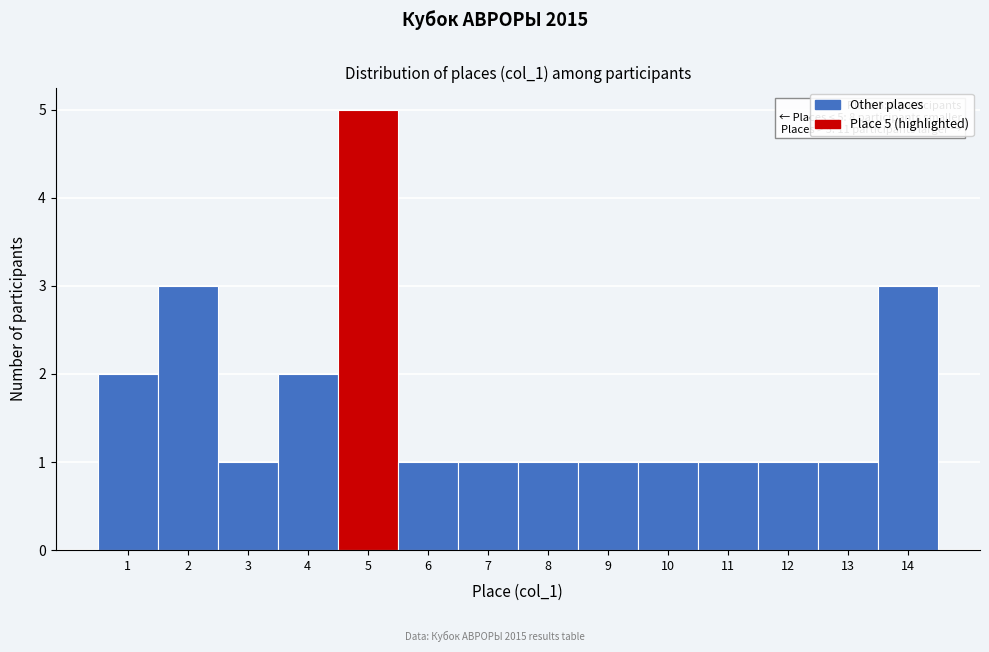

Reading left to right, extract all data points from this chart.

1=2	2=3	3=1	4=2	5=5	6=1	7=1	8=1	9=1	10=1	11=1	12=1	13=1	14=3